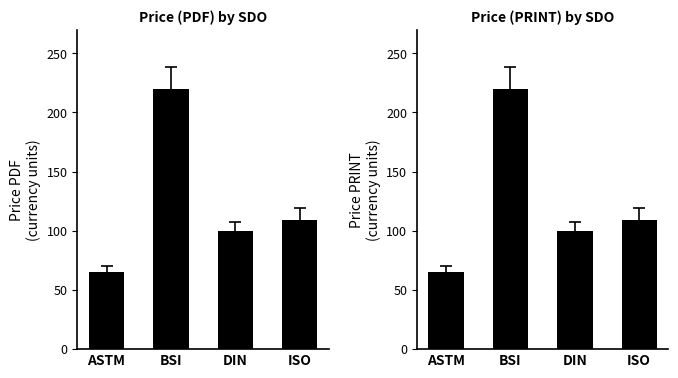

The Price (PRINT) series shows 66.9 at ISO. True or false?

False